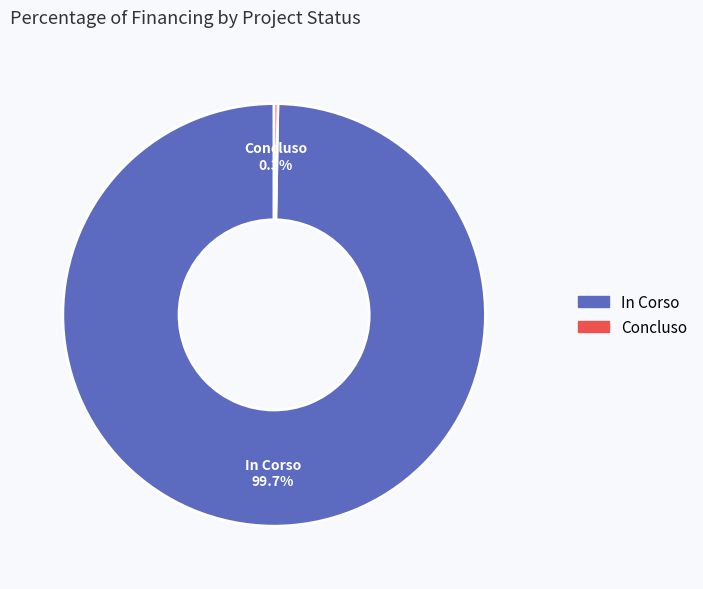

Is it true that Concluso is 11% of the pie?

False